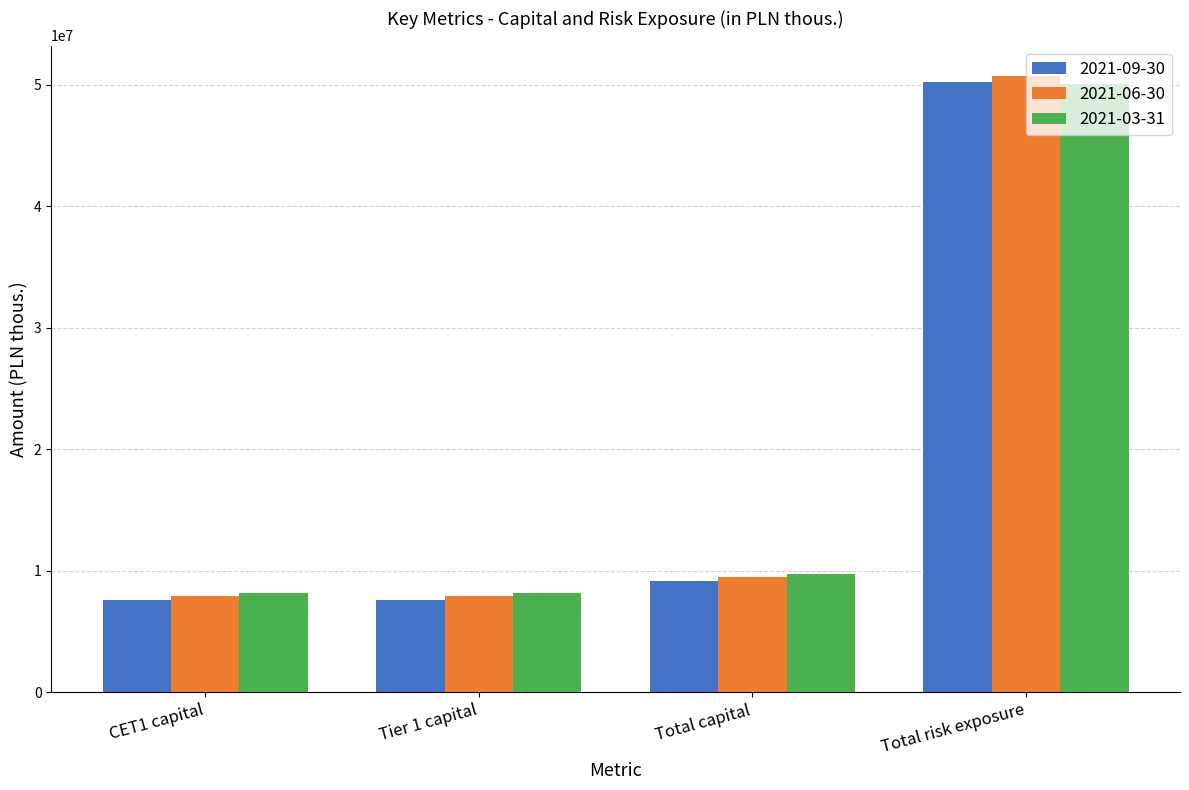

What is the sum of all 2021-09-30 values?

74531626.6